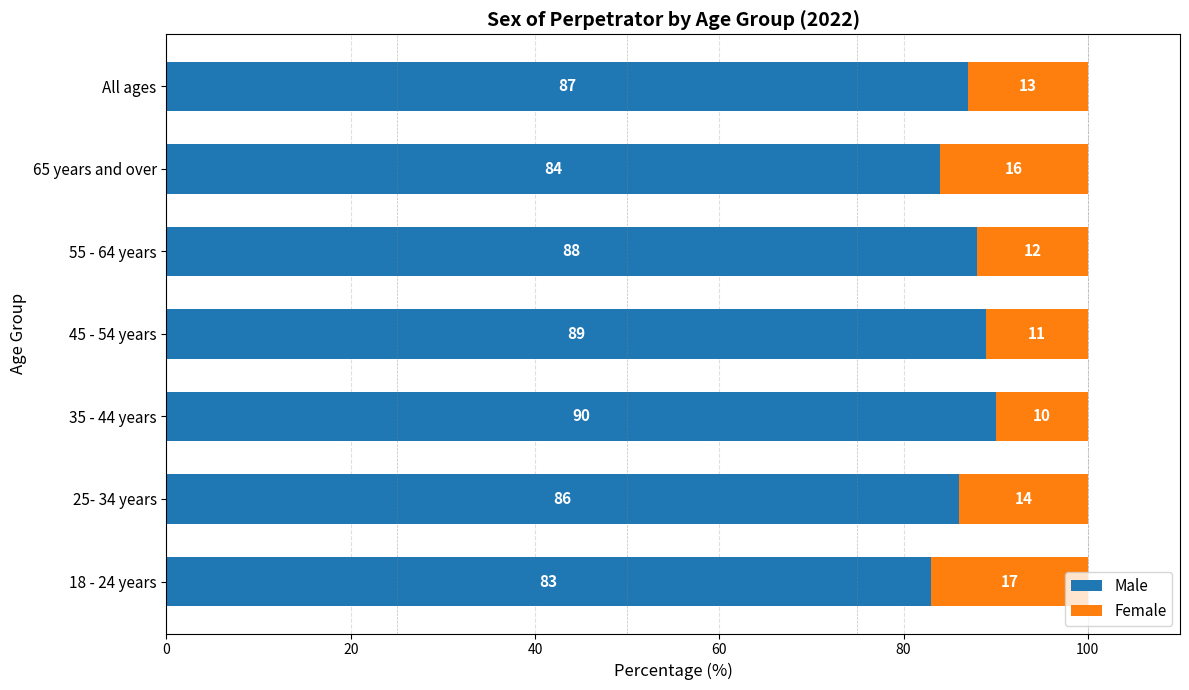

What is the total value across all series at 65 years and over?

100